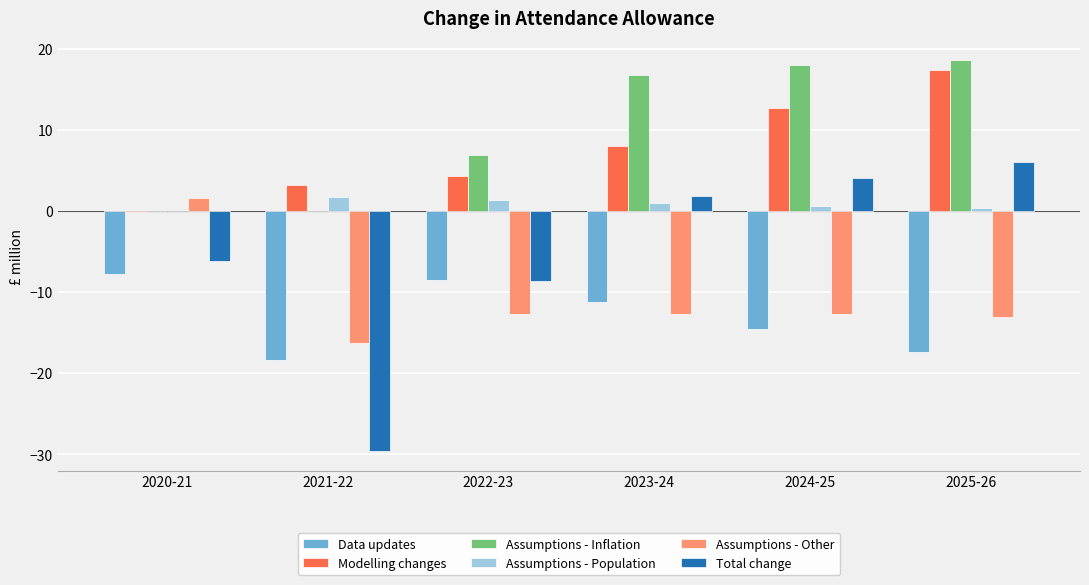

What is the total value across all series at 2025-26?

12.2